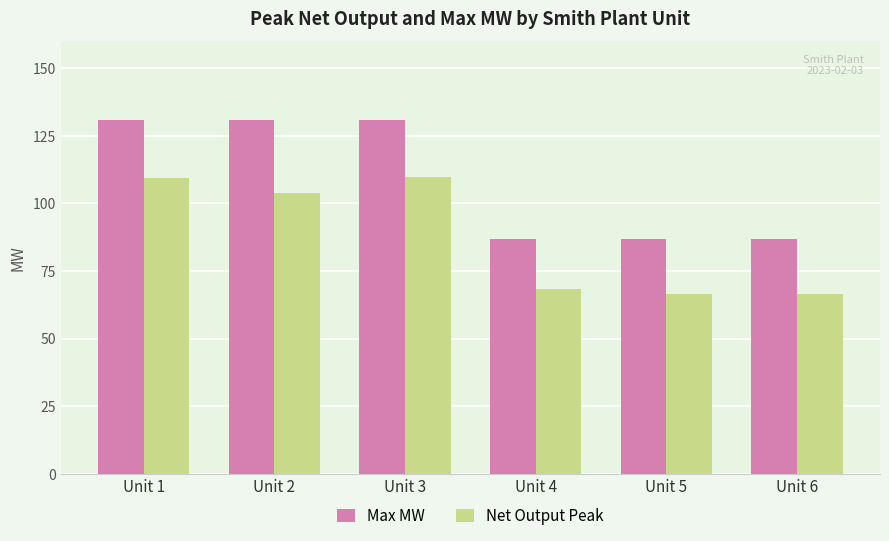

Where does the Net Output Peak series first go above 103?

Unit 1